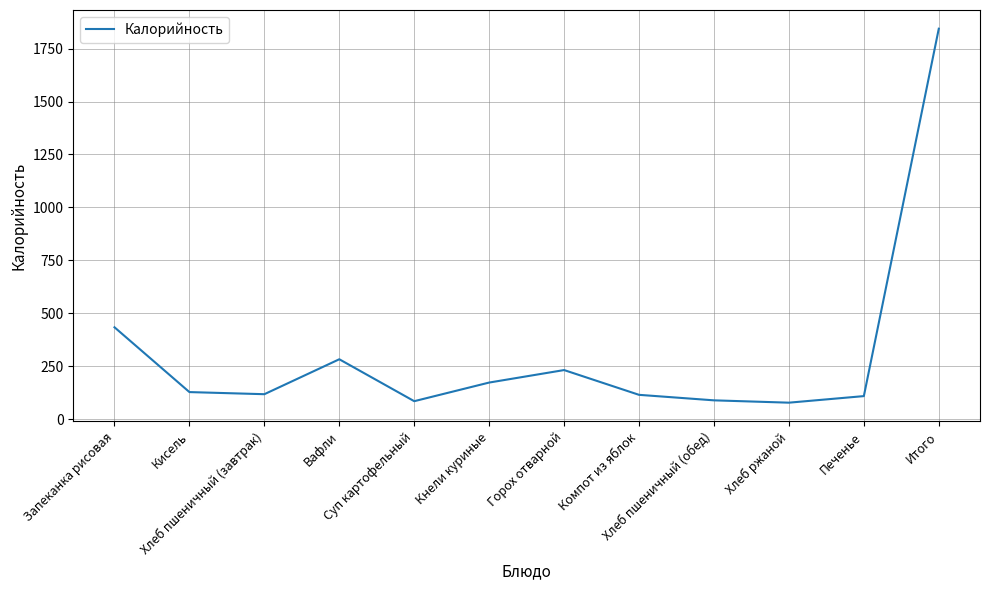

At which label is the value closest to 961?

Запеканка рисовая